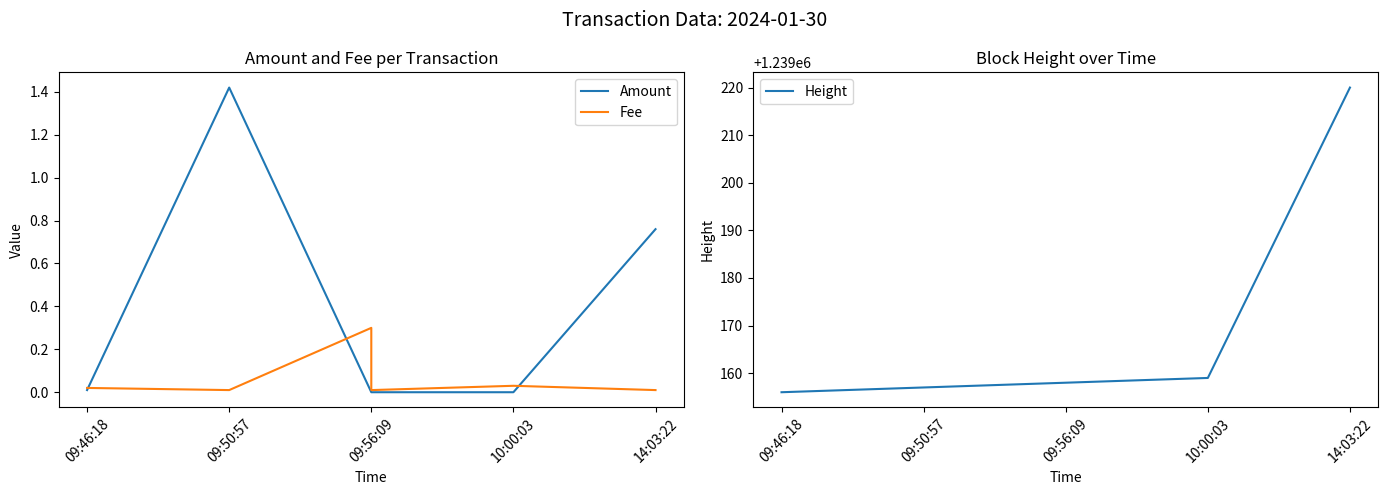

What is the total value across all series at 09:56:09?

1239158.3